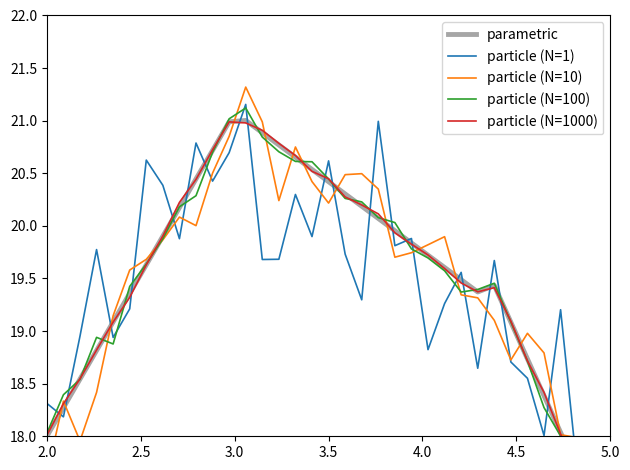

Which series has the largest total across all categories?

particle (N=1000)